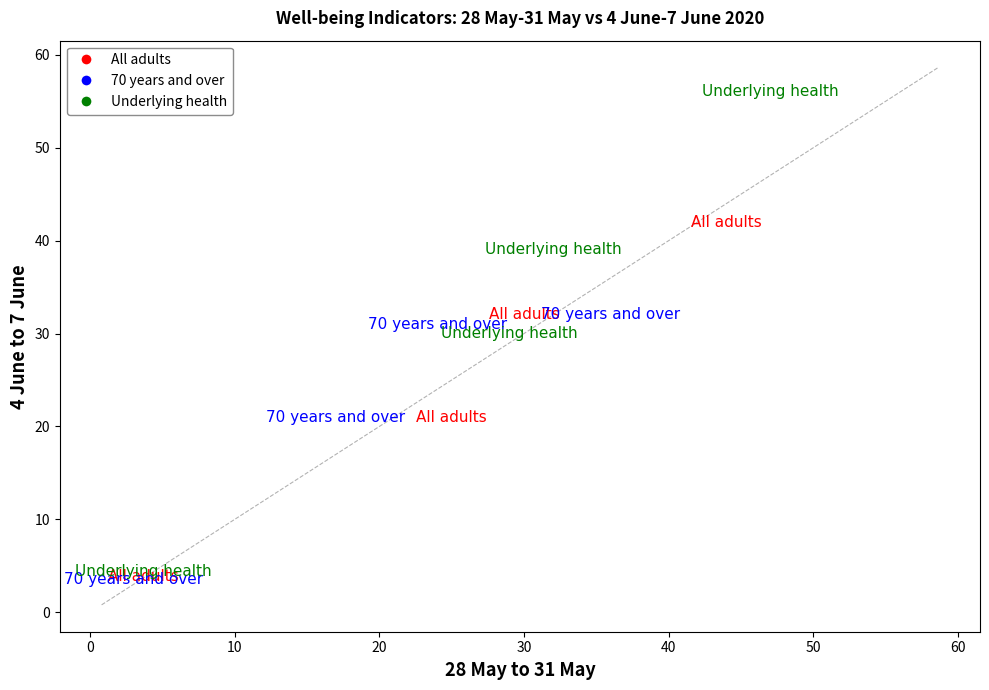

Which series has the widest spread of Y values?

Underlying health